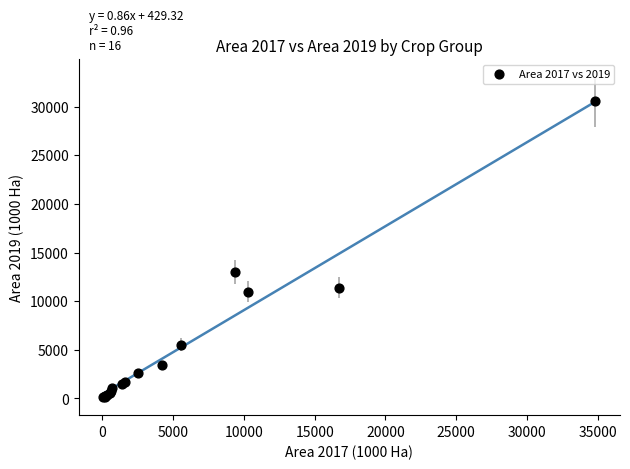

What Y value in the scatter plot is closest to 15352?

13003.7